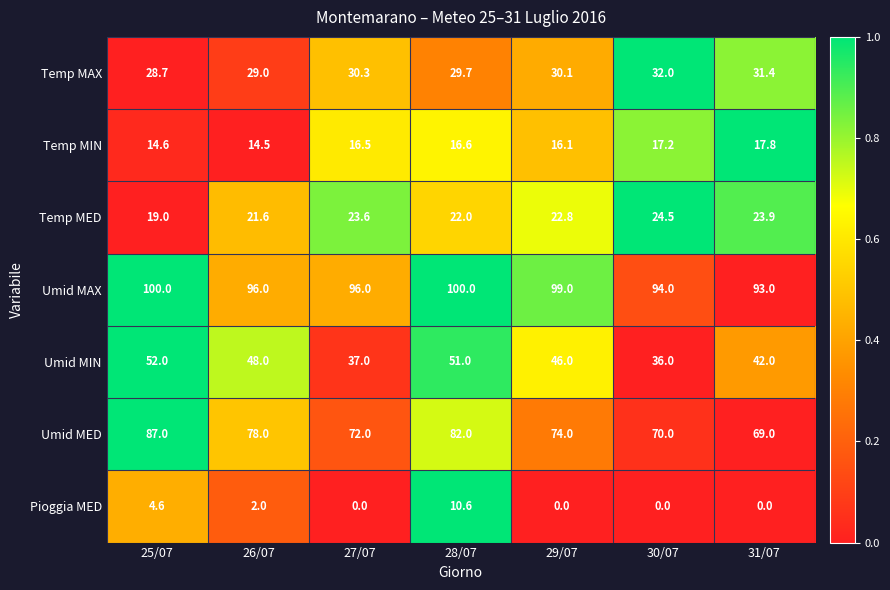

What is the difference between the maximum and second lowest values in the Temp MIN series?

3.2